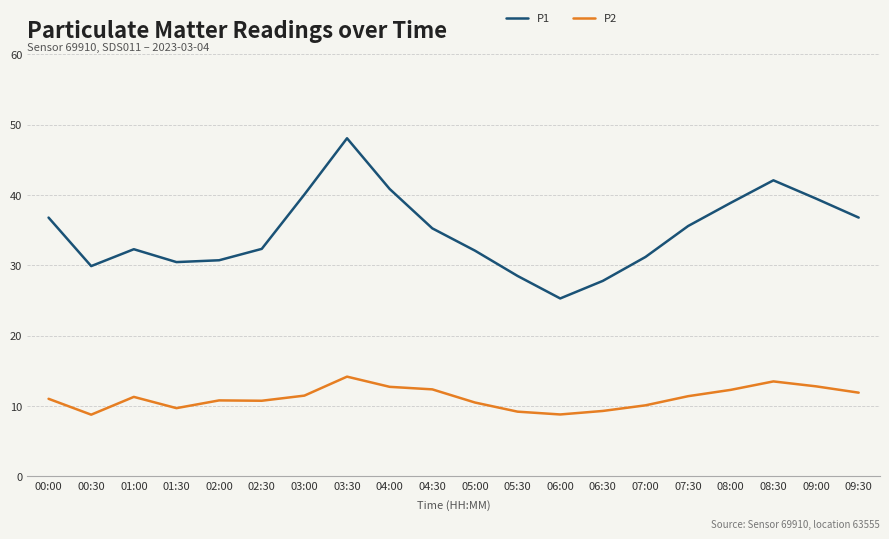

What is the maximum value for P1?

48.1